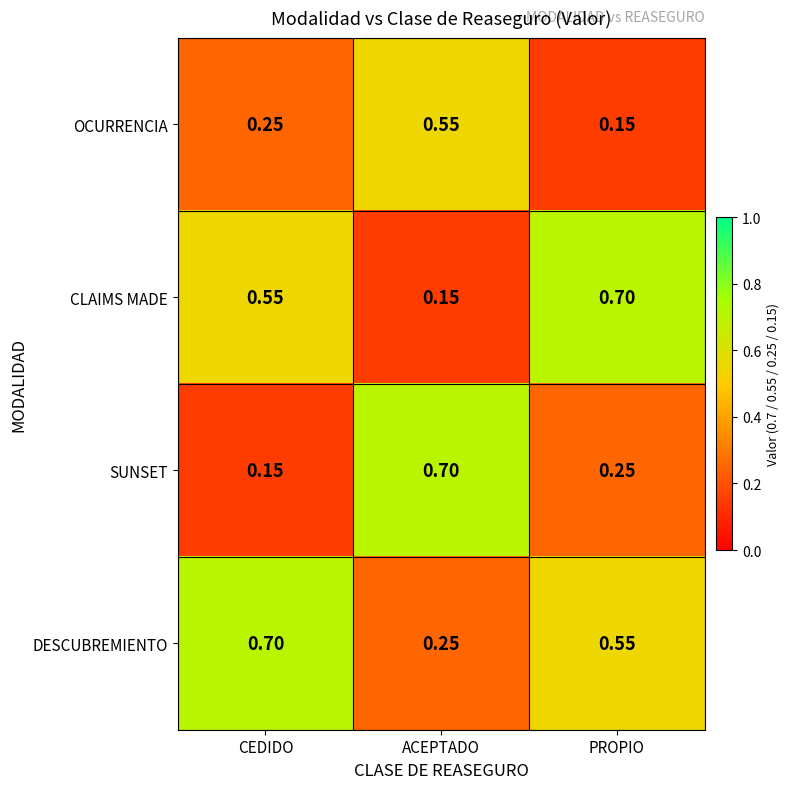

At which label does SUNSET reach its peak?

ACEPTADO